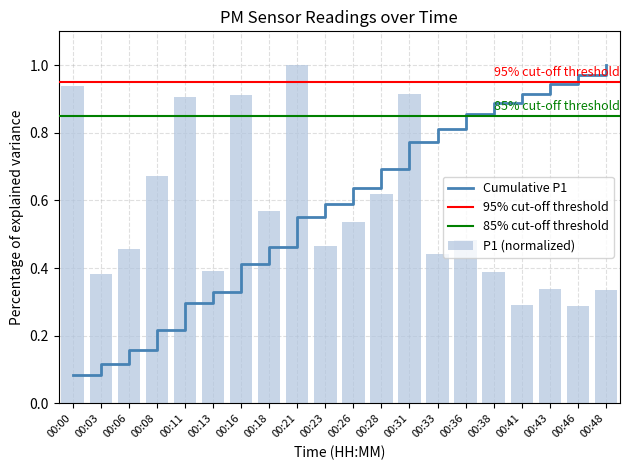

Rank the categories by value from lowest to highest.

00:46, 00:41, 00:48, 00:43, 00:03, 00:38, 00:13, 00:33, 00:06, 00:23, 00:36, 00:26, 00:18, 00:28, 00:08, 00:11, 00:16, 00:31, 00:00, 00:21